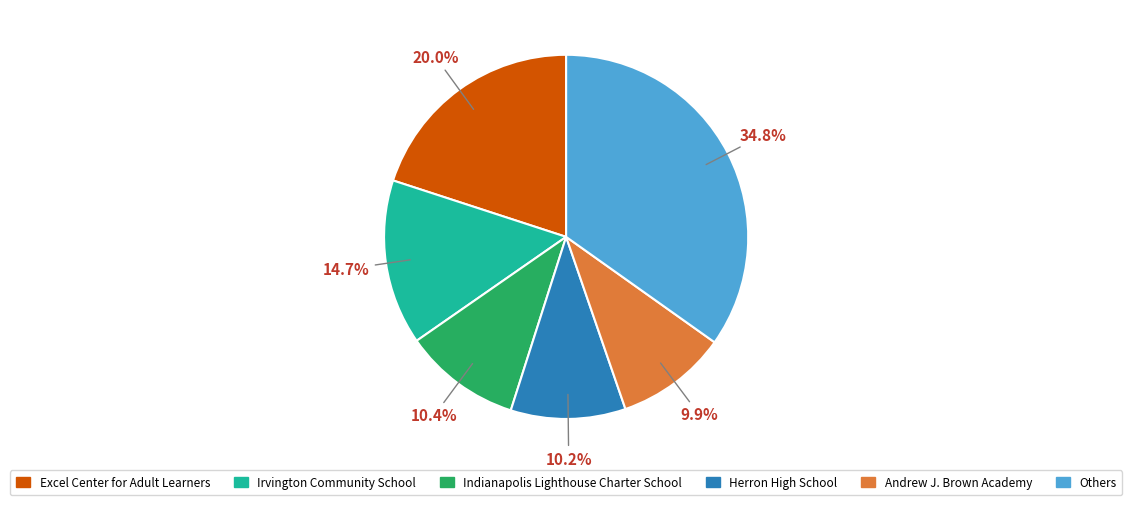

To the nearest percent, what is the difference between the largest and smallest slice percentages?

25%